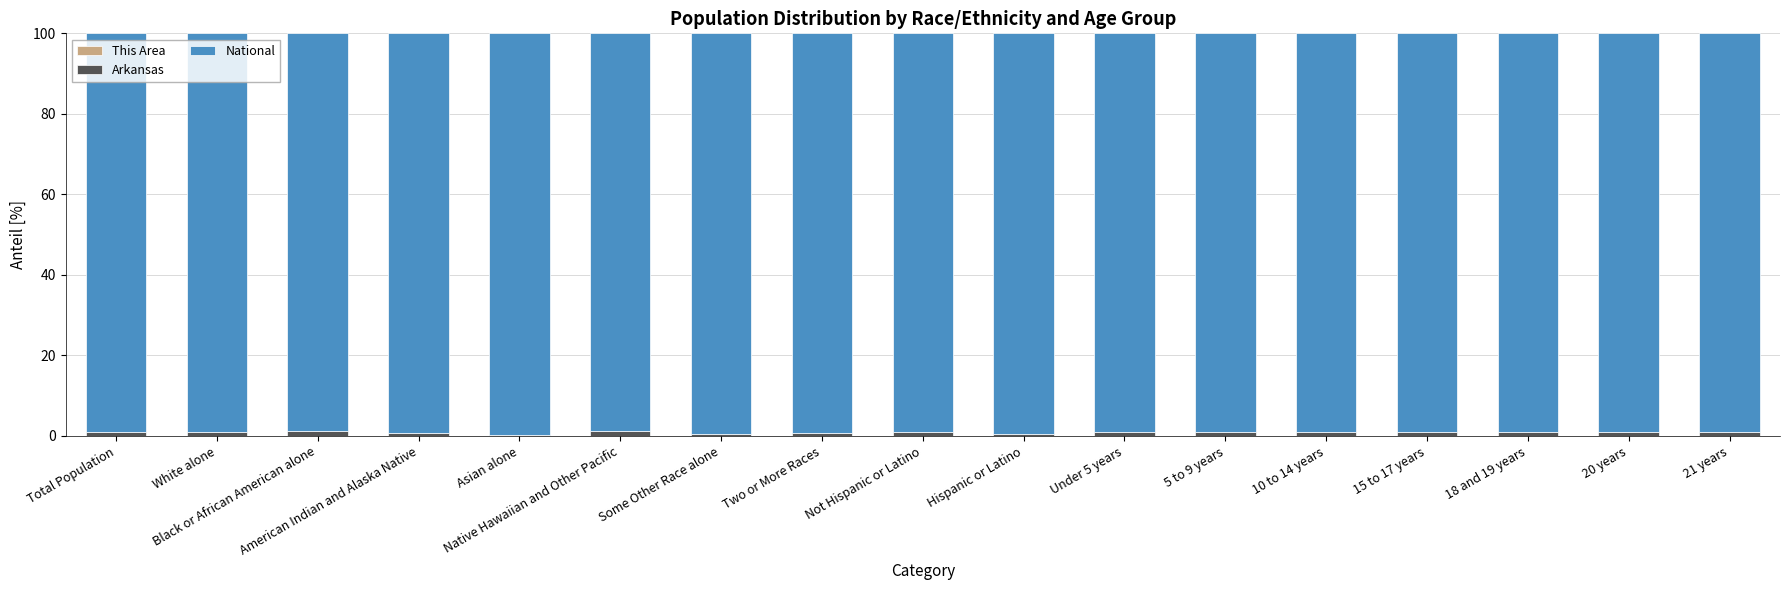

Does the chart contain stacked bars?

Yes